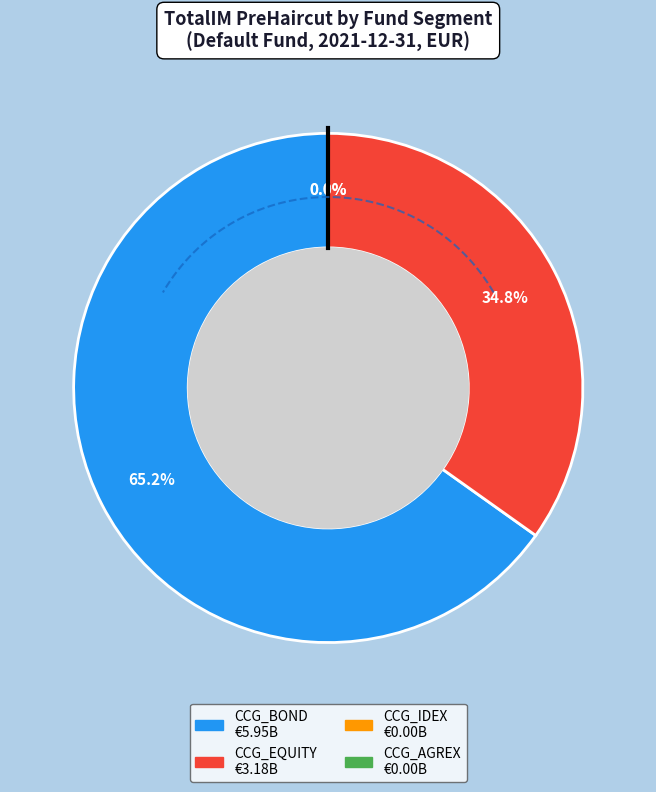

How many slices are in this pie chart?

4